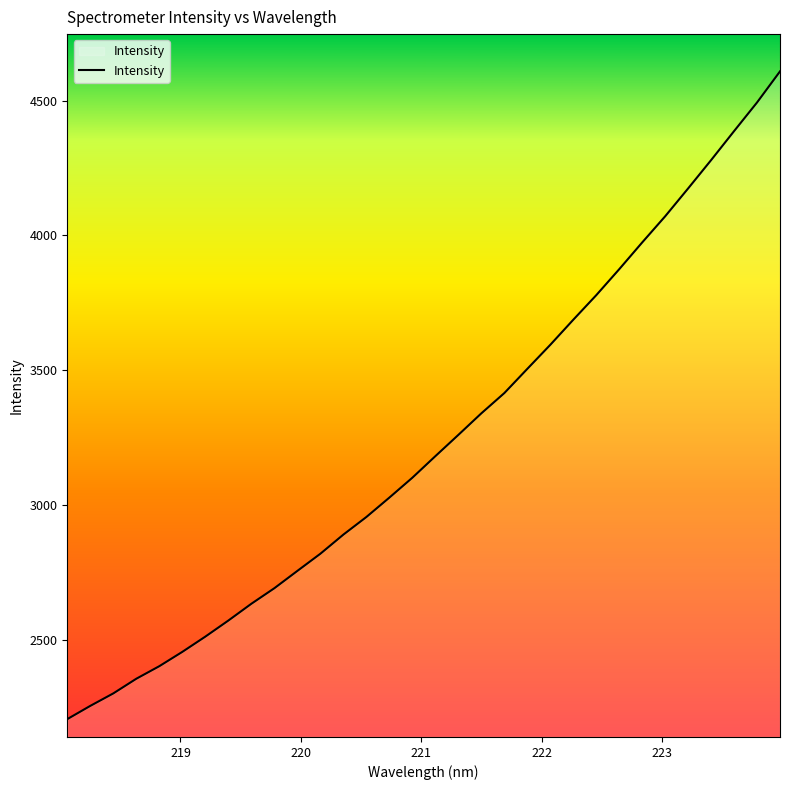

What is the minimum value shown in the chart?

2206.6